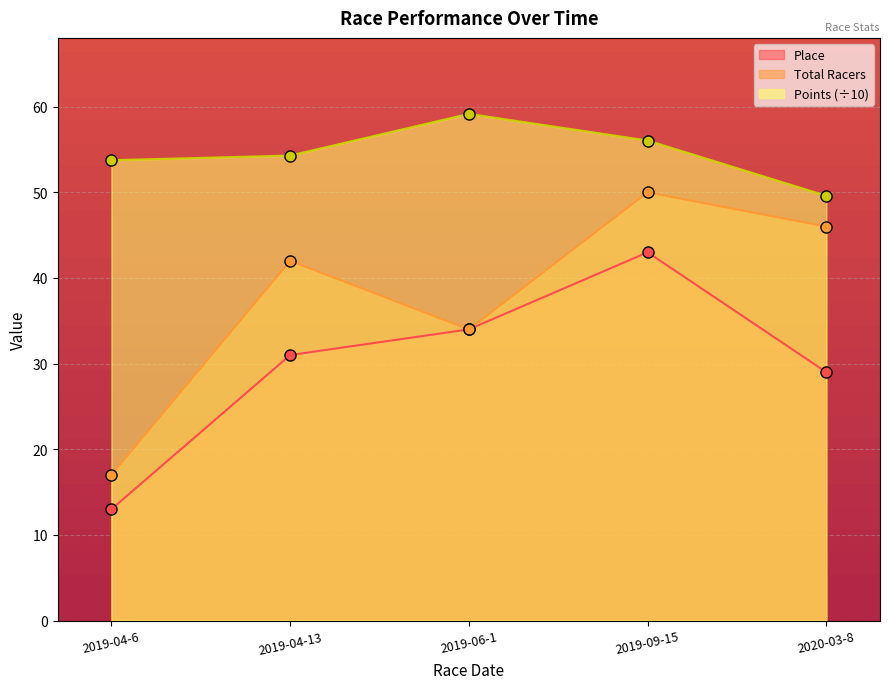

True or false: Place has a value of 56.6 at 2019-06-1.

False